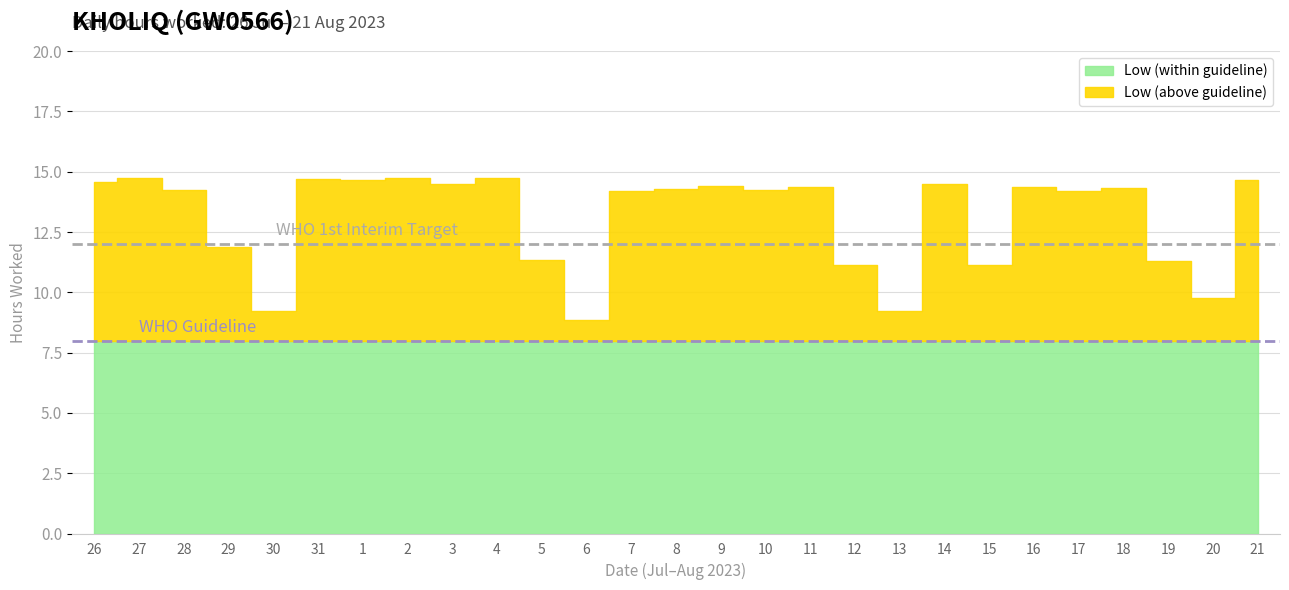

At which label does the data first exceed 14?

26